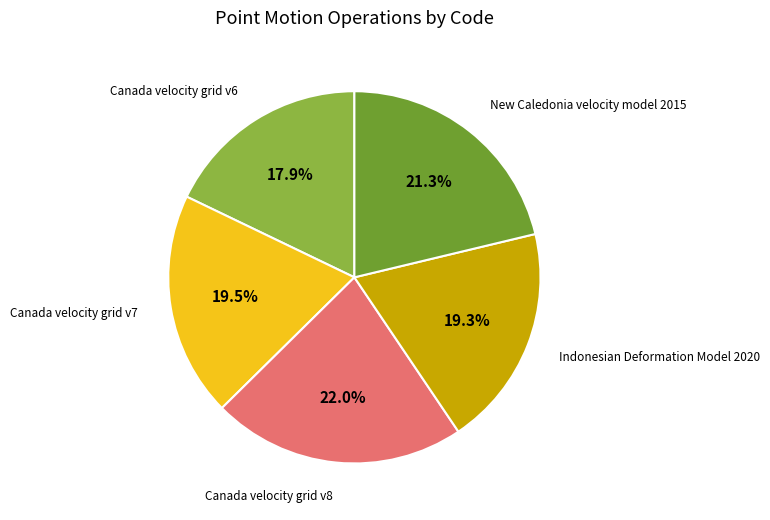

Is there a majority slice in this chart?

No